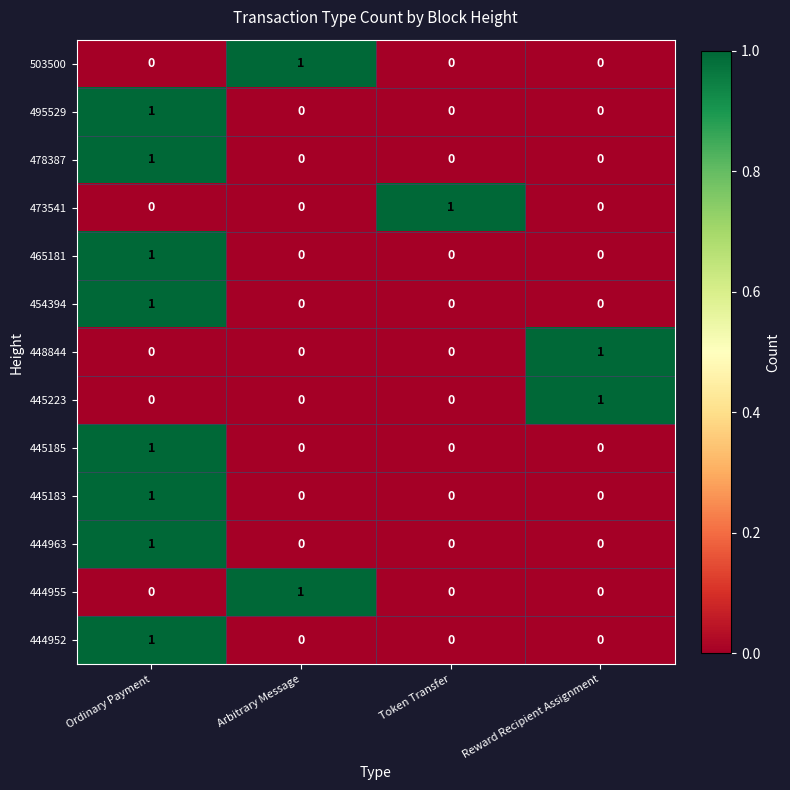

True or false: 445185 has a value of 1 at Reward Recipient Assignment.

False